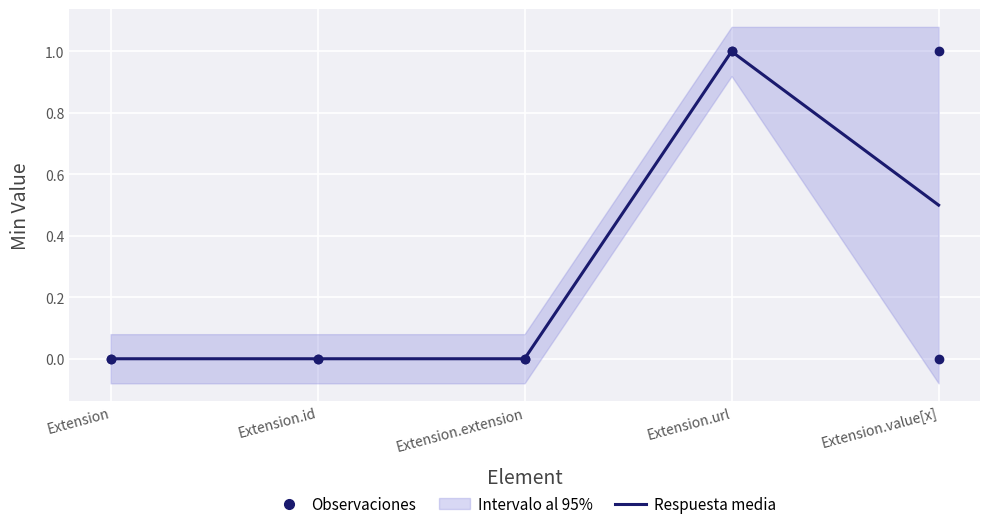

What is the highest value of the Min (observaciones) series?

1.0